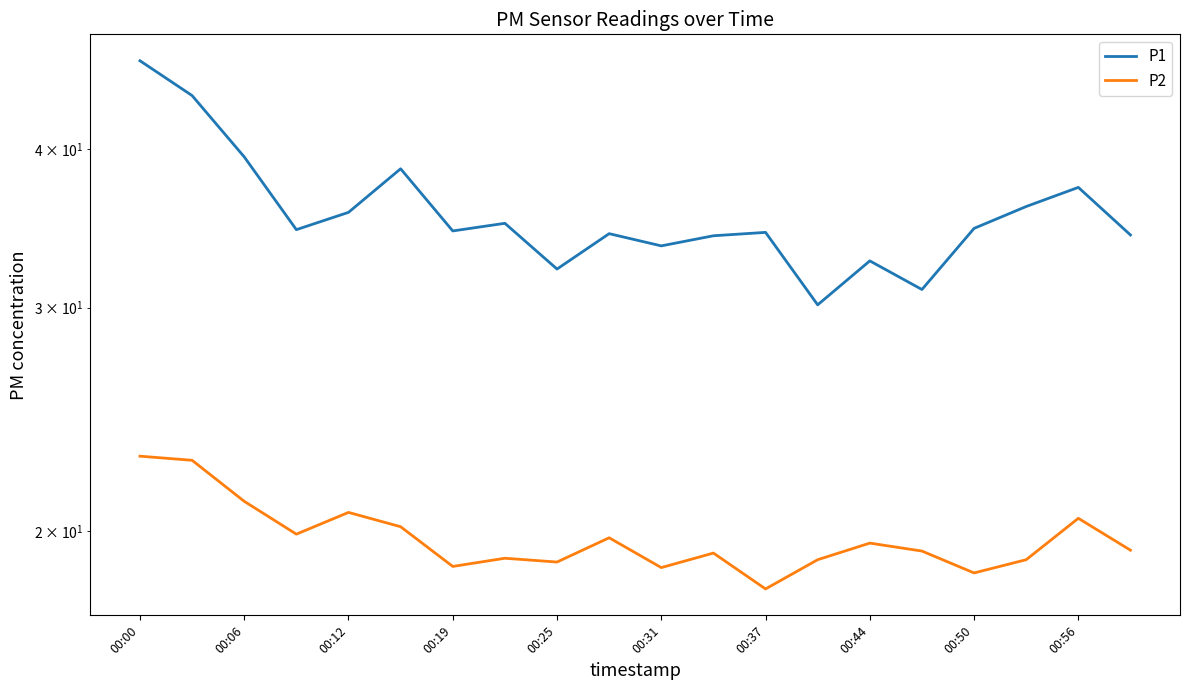

At which label does P2 first exceed 19?

00:00